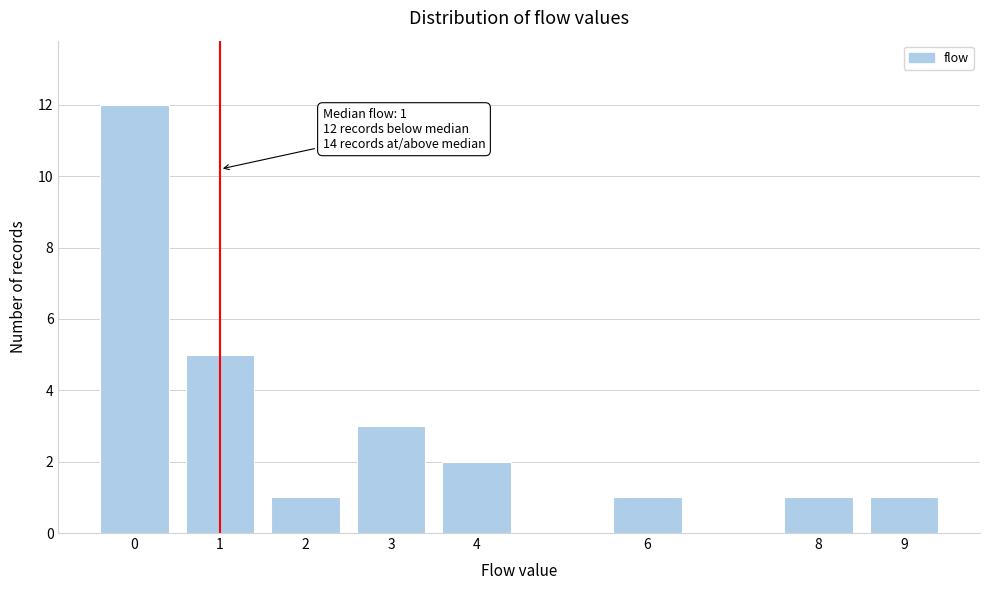

Reading left to right, what are all the values shown in this chart?

12	5	1	3	2	1	1	1